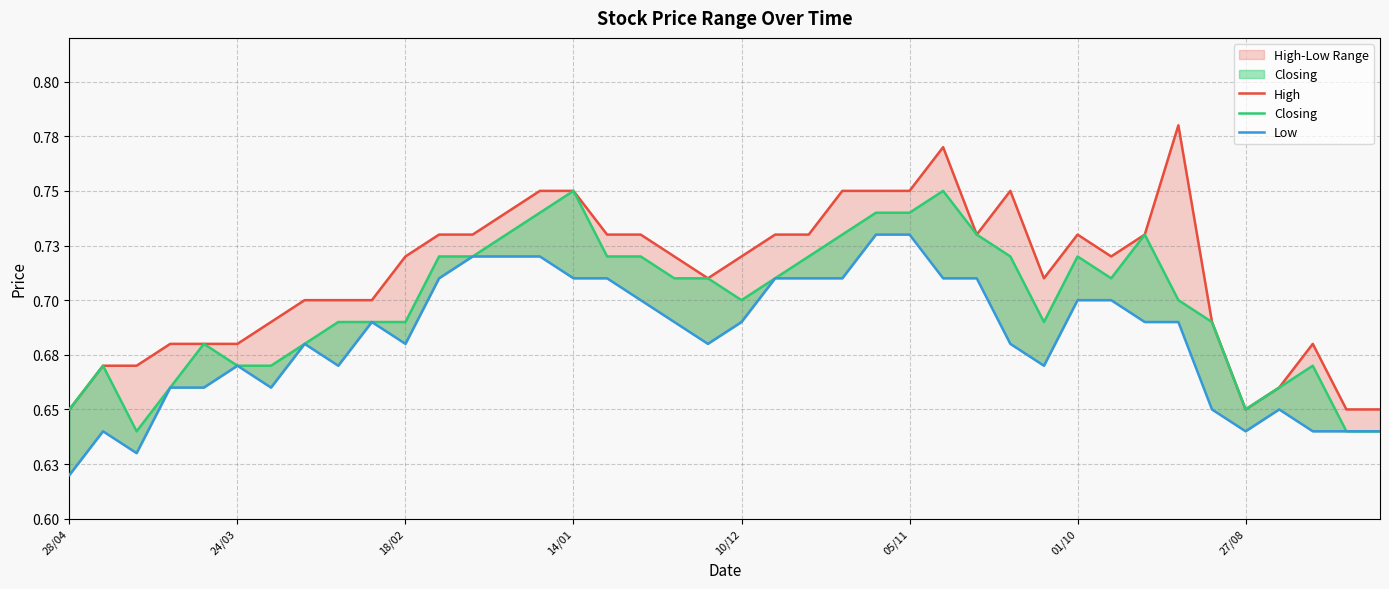

True or false: Low and Closing cross at least once.

False